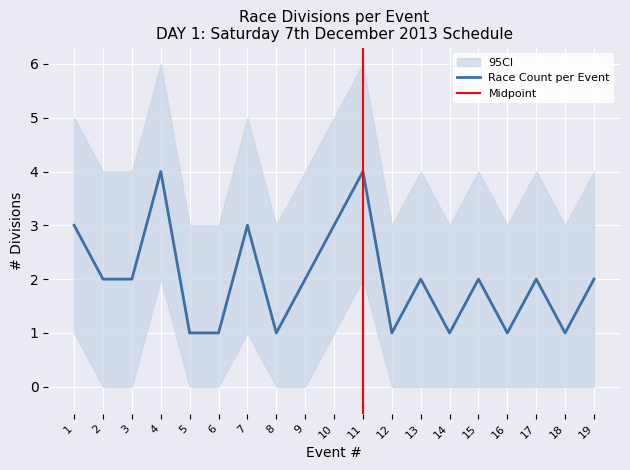

What is the change in value from 10 to 11?

+1